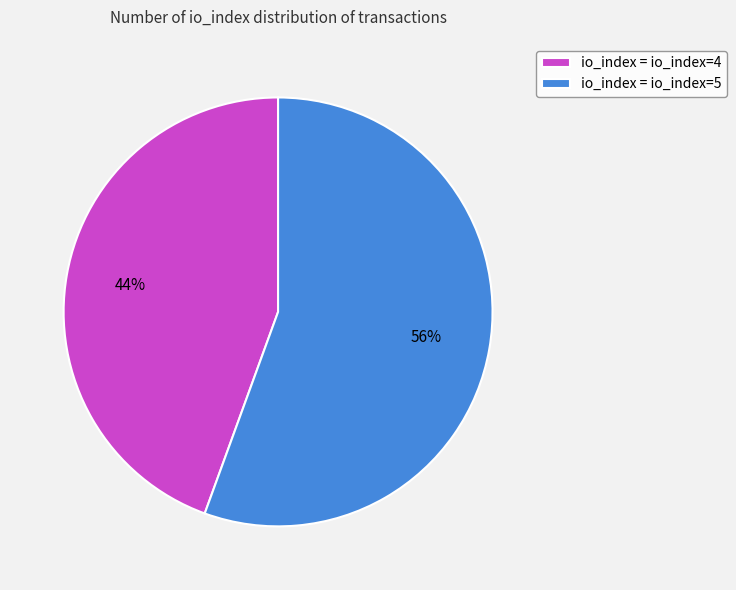

The io_index = io_index=5 slice represents 62% of the pie. True or false?

False